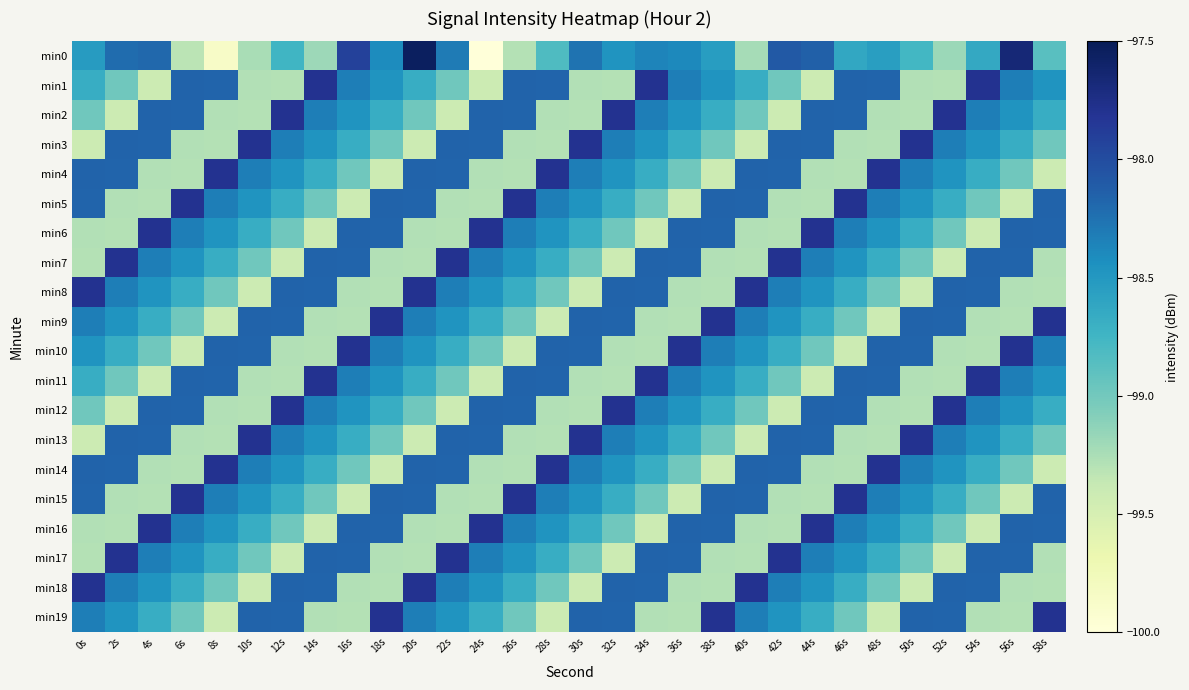

List the series in order of their peak value, lowest first.

min1, min2, min3, min4, min5, min6, min7, min8, min9, min10, min11, min12, min13, min14, min15, min16, min17, min18, min19, min0